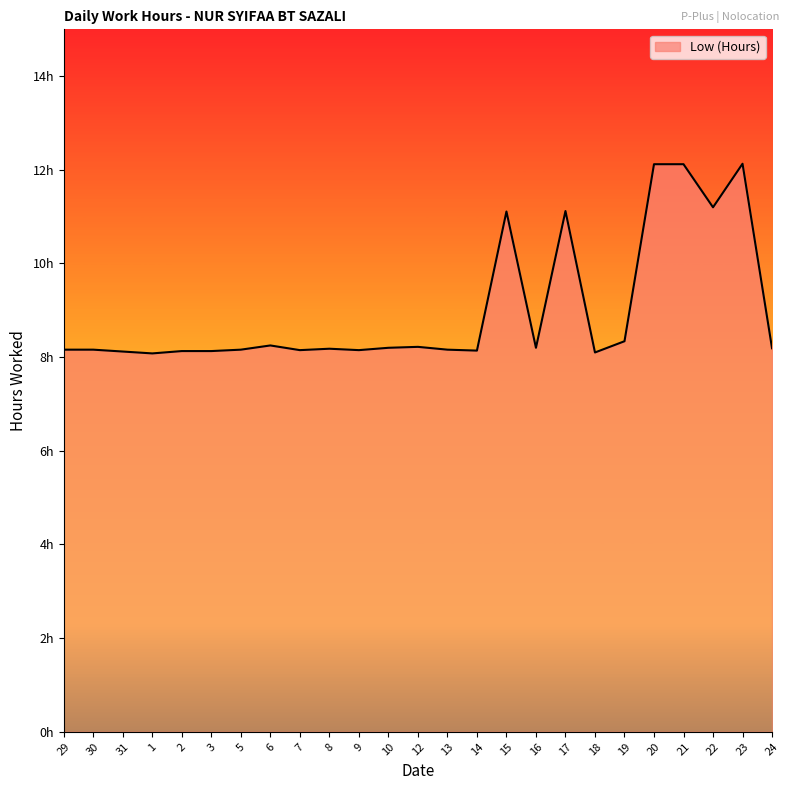

Rank the categories by value from lowest to highest.

1, 18, 31, 2, 3, 14, 7, 9, 29, 30, 5, 13, 8, 24, 10, 16, 12, 6, 19, 15, 17, 22, 20, 21, 23